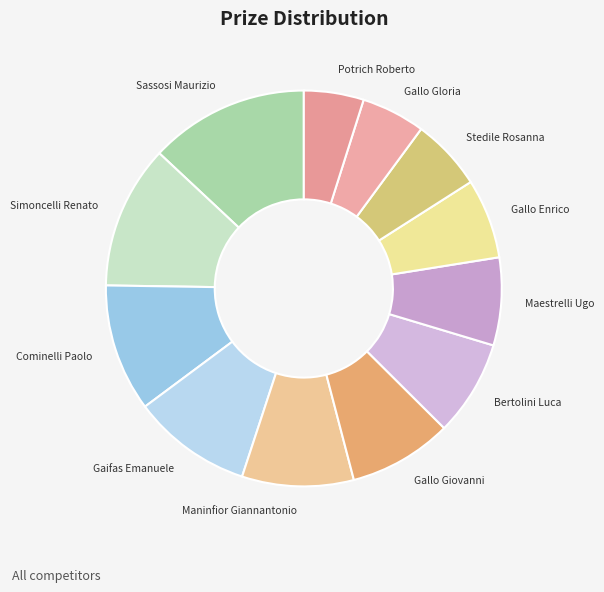

How many segments does this pie chart have?

12